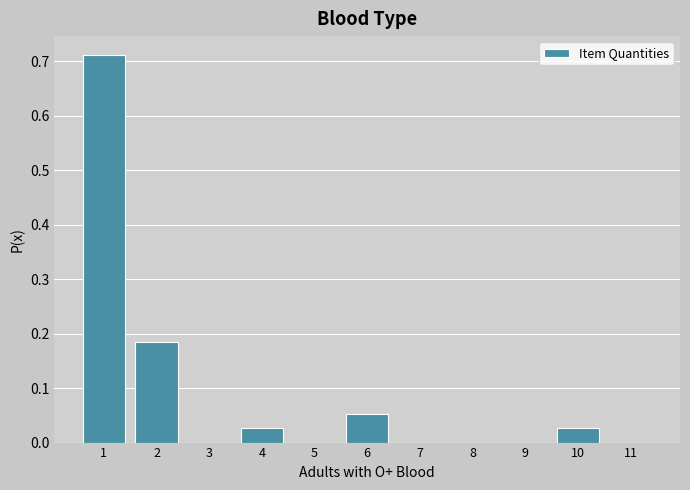

True or false: the data shows 0.1 at 2.

False